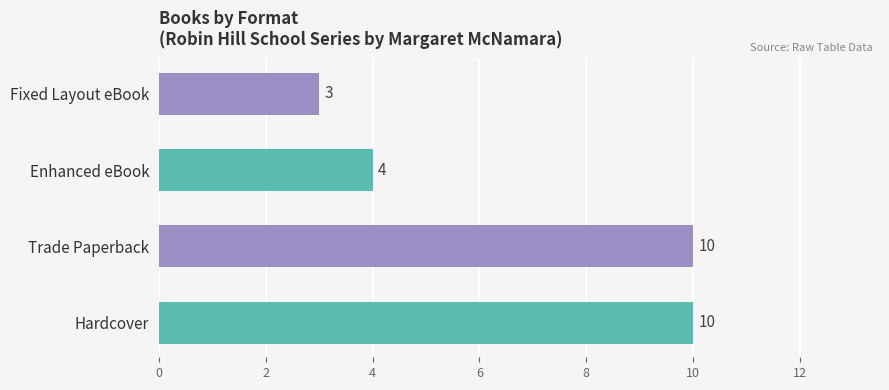

At which category does the chart reach its minimum across all series?

Fixed Layout eBook